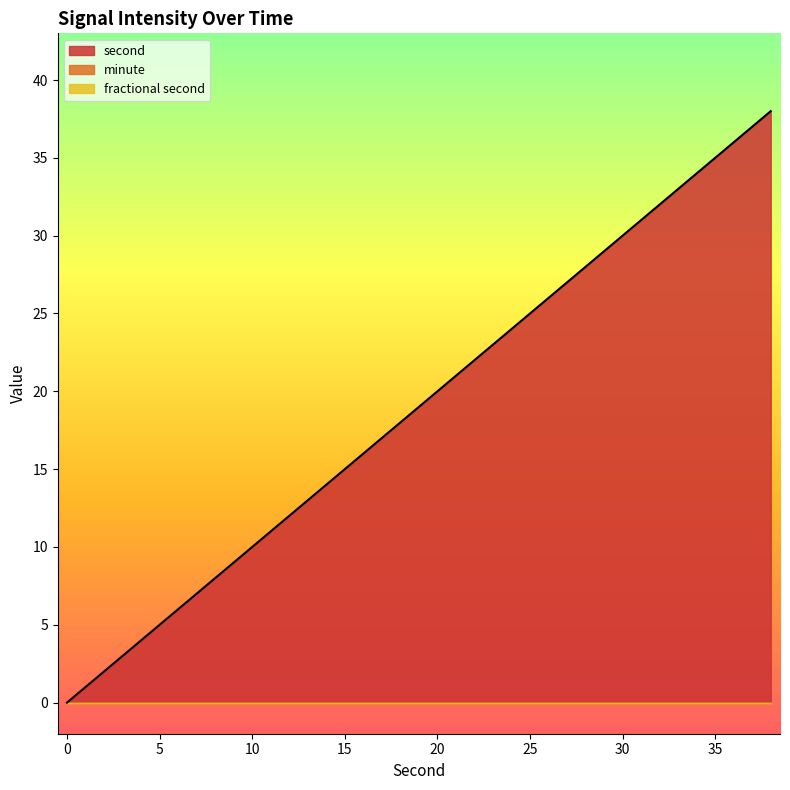

Rank the series by their maximum value, from lowest to highest.

minute, fractional second, second